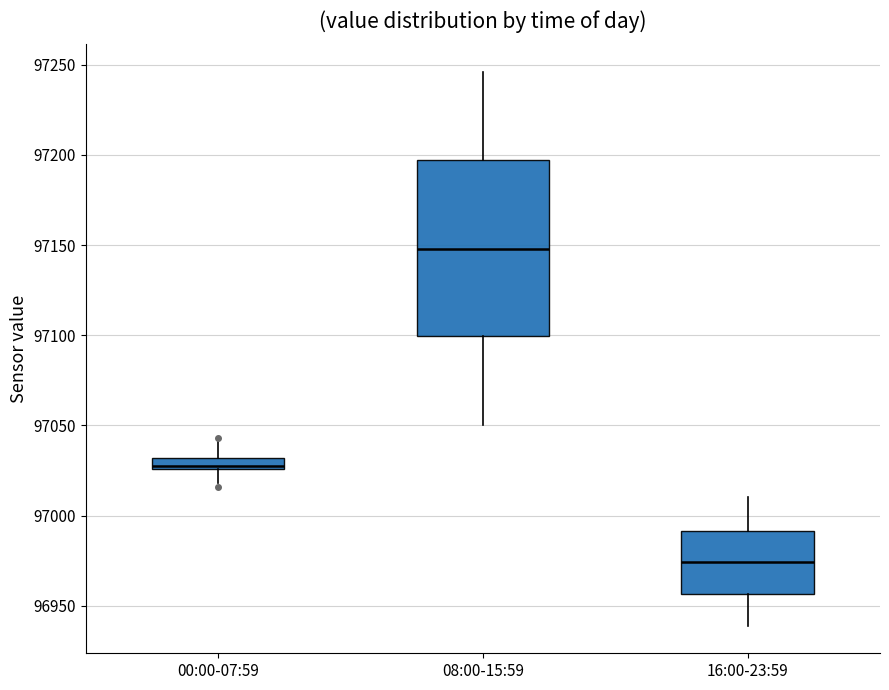

Comparing the boxes themselves (not the whiskers), which one is the tallest?

08:00-15:59